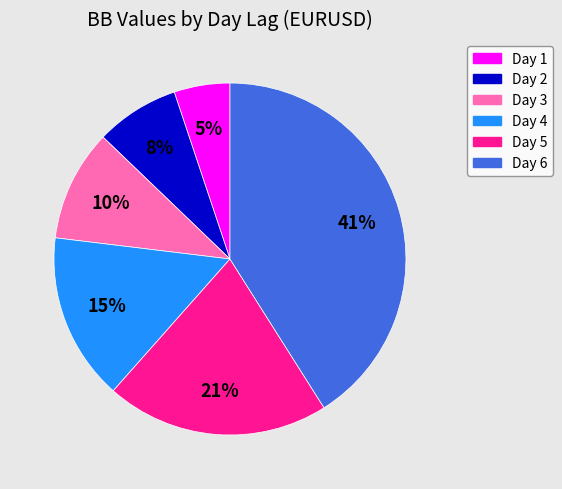

What percentage is the Day 3 slice, to the nearest percent?

10%